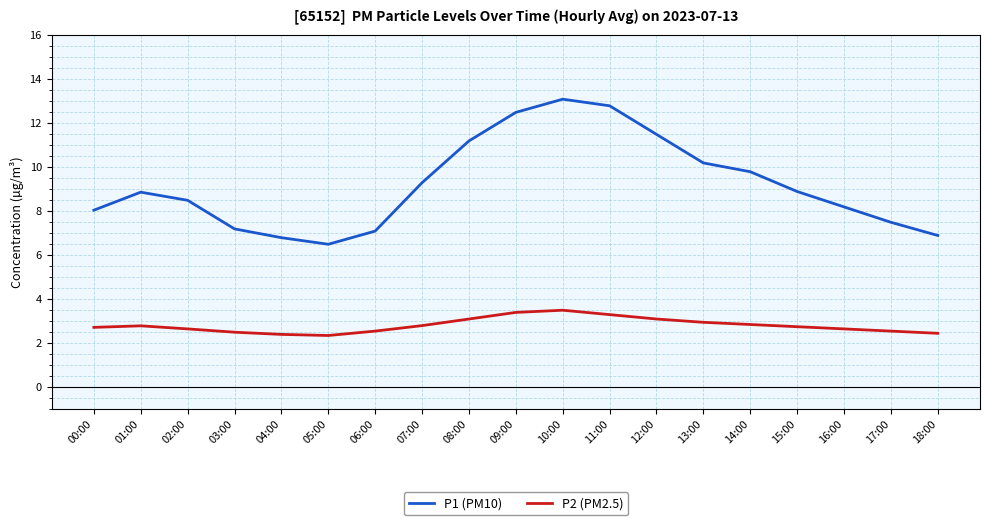

Rank the series by their maximum value, from lowest to highest.

P2 (PM2.5), P1 (PM10)